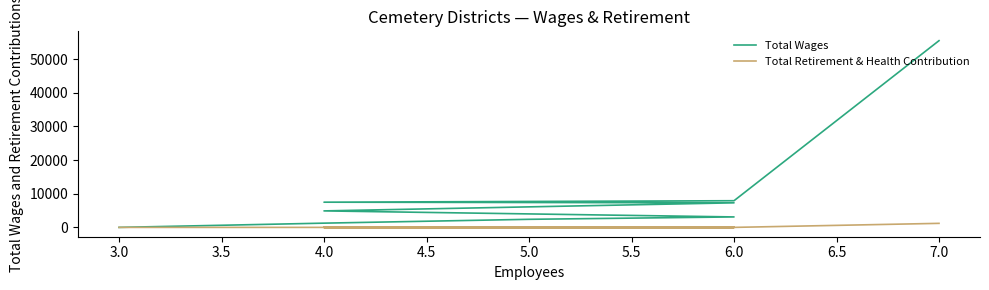

At 3.0, list the series in order from largest to smallest.

Total Wages, Total Retirement & Health Contribution